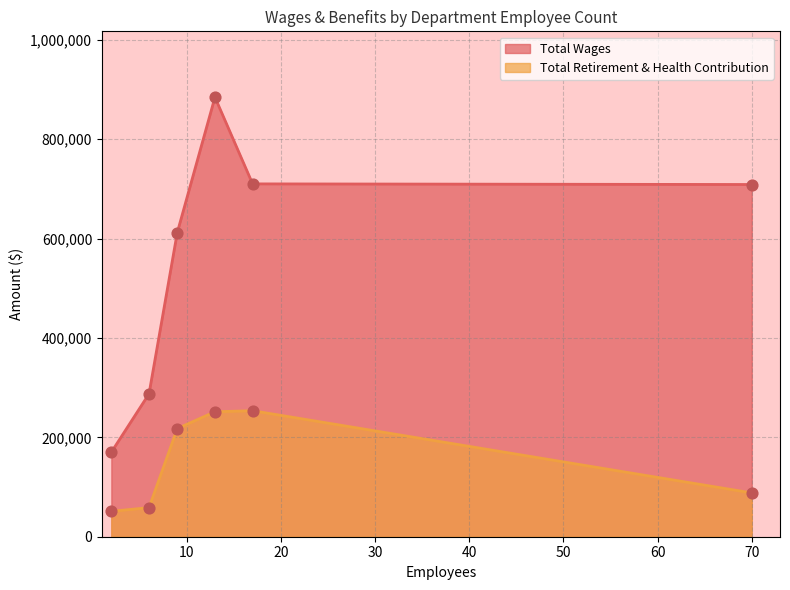

At which category is the sum across all series the highest?

13